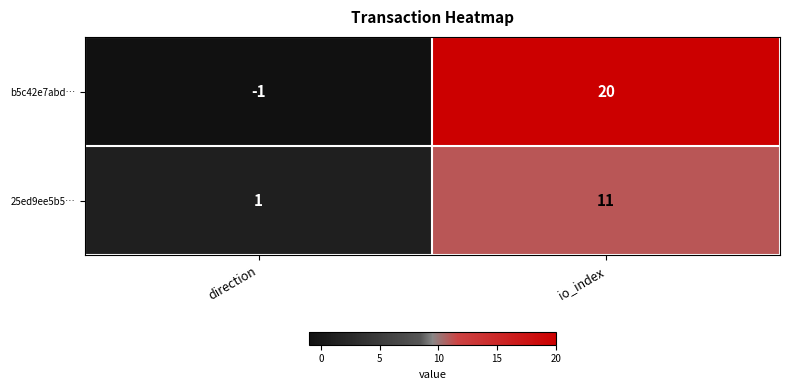

At which label is 25ed9ee5b5… closest to 6?

direction